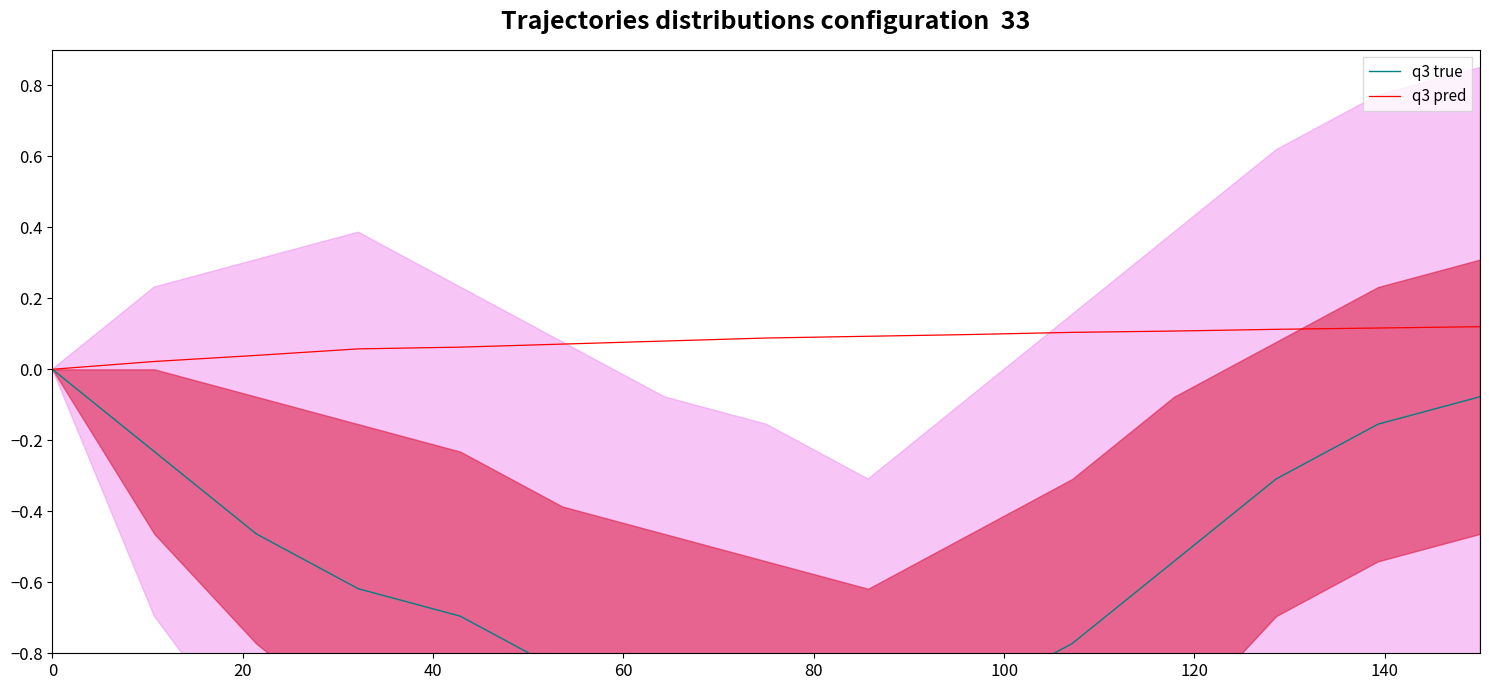

Is this an area chart (filled region under the line)?

No